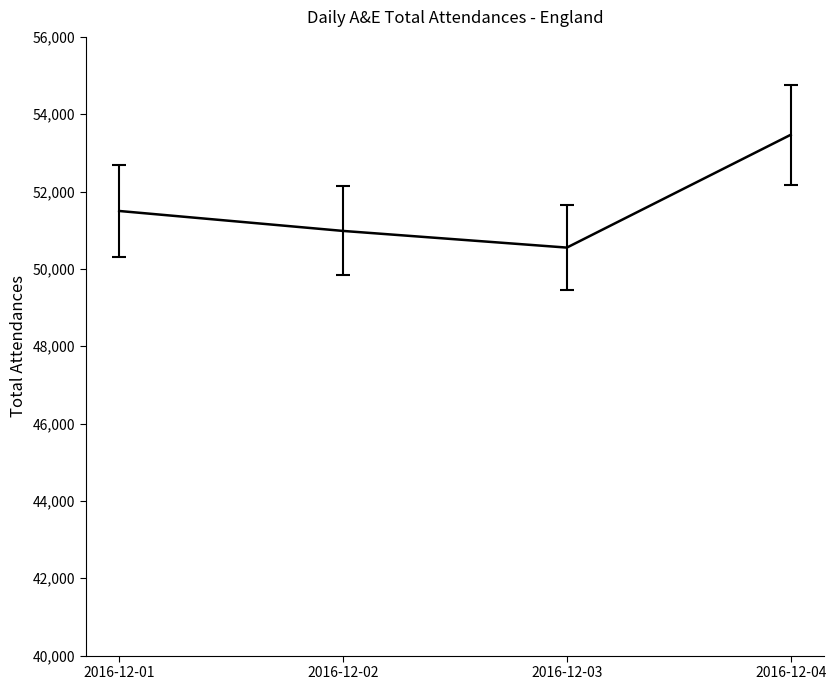

List the labels in order of value, largest first.

2016-12-04, 2016-12-01, 2016-12-02, 2016-12-03